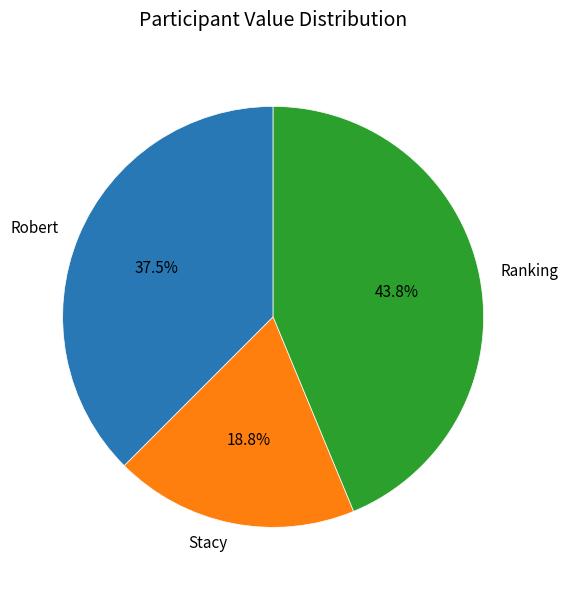

What is the largest slice in the pie chart?

Ranking